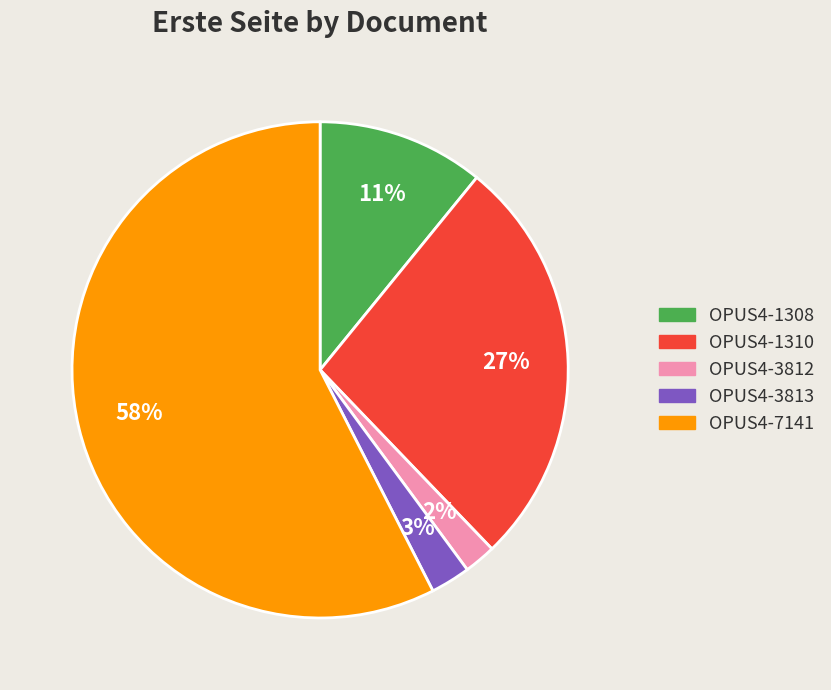

Between OPUS4-3812 and OPUS4-3813, which is larger?

OPUS4-3813